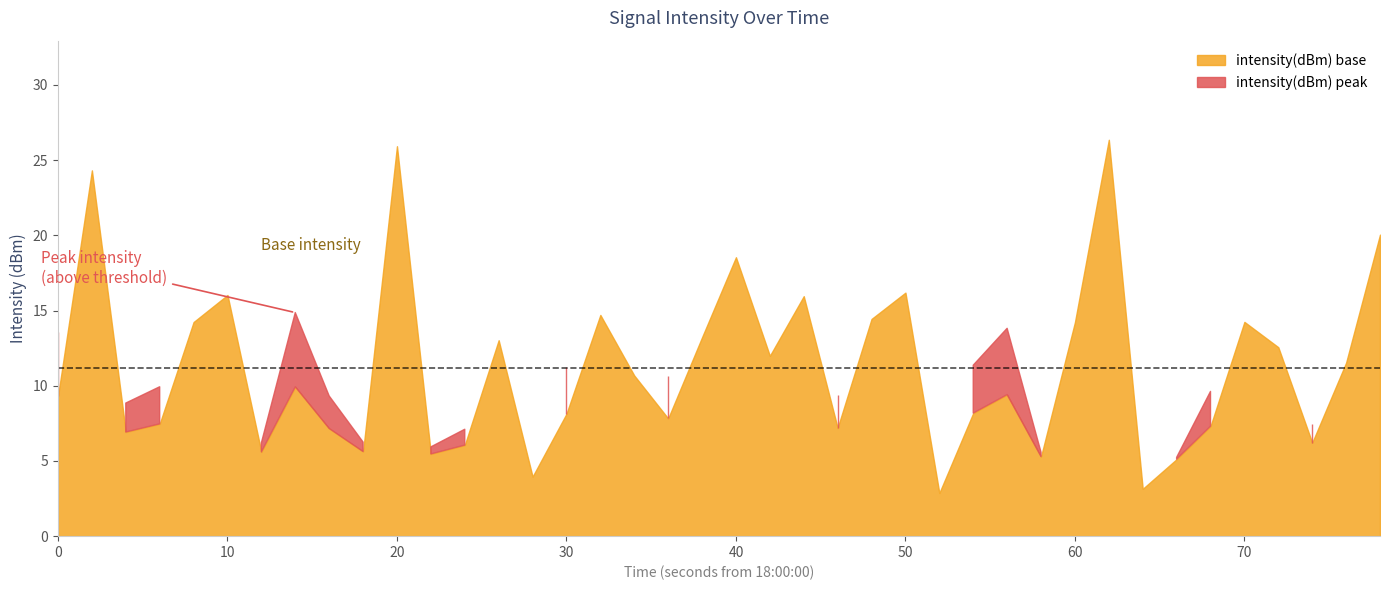

Which has a higher value, 22 or 14?

14